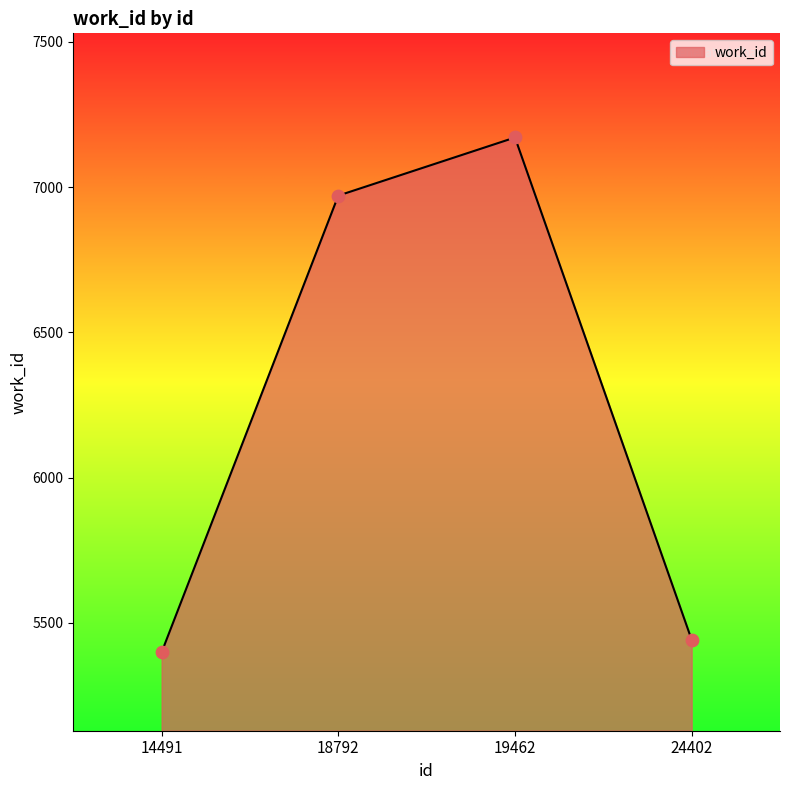

What is the ratio of the value at 18792 to the value at 24402?

1.3